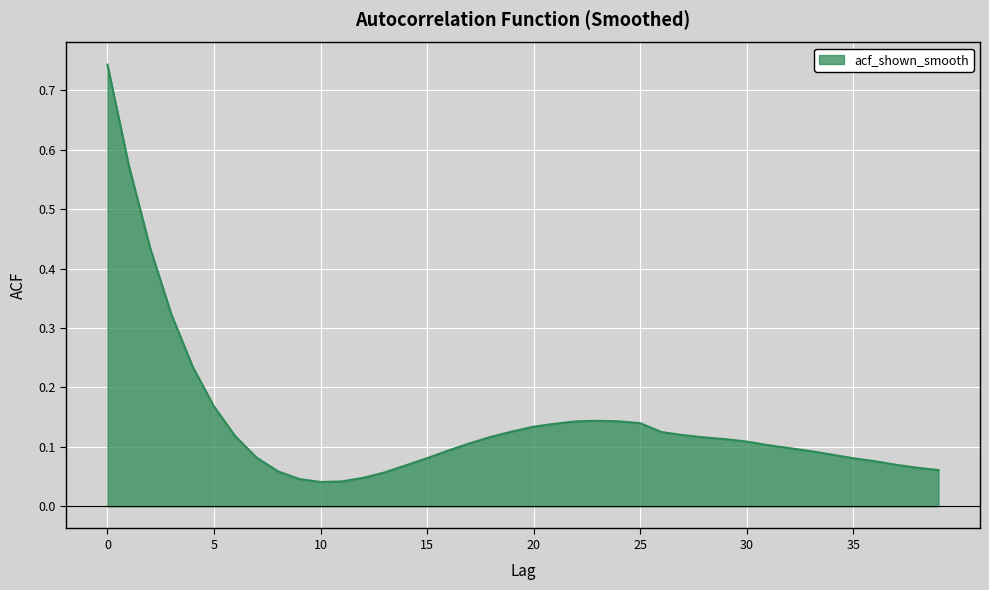

What is the sum of all values?

5.7